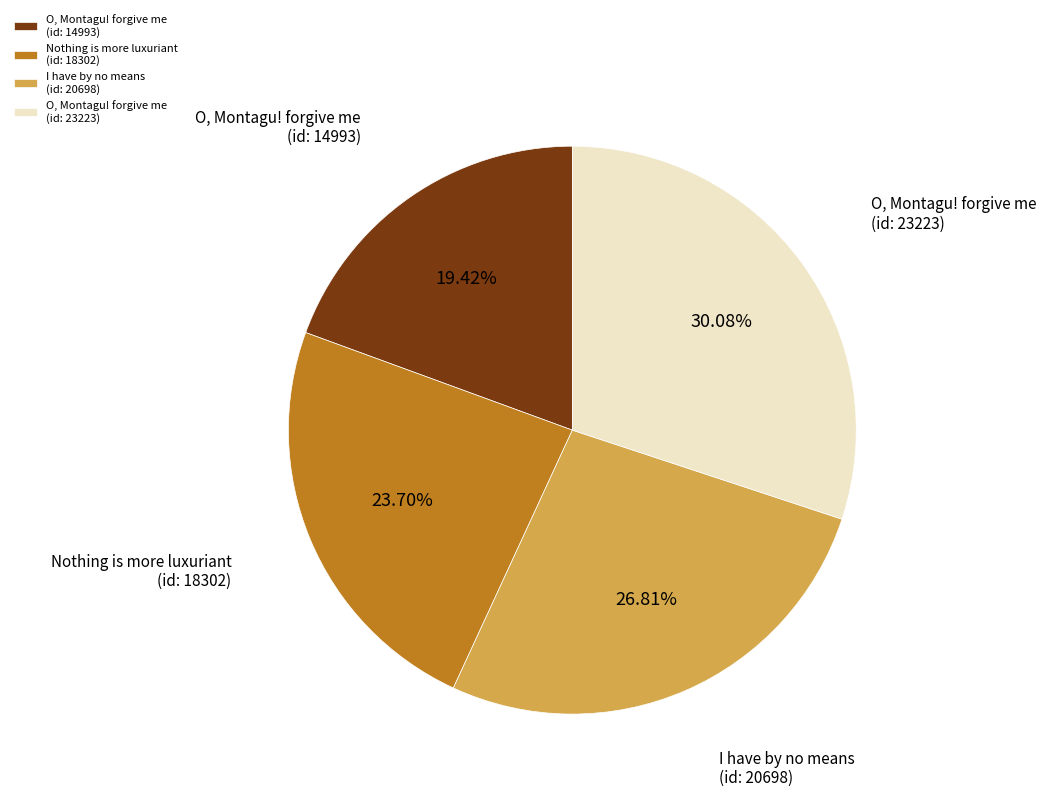

Is there any slice that represents more than half of the pie?

No